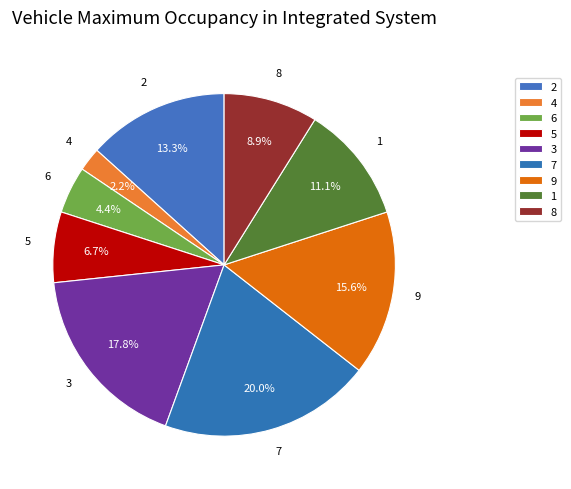

Count the number of slices in the pie.

9